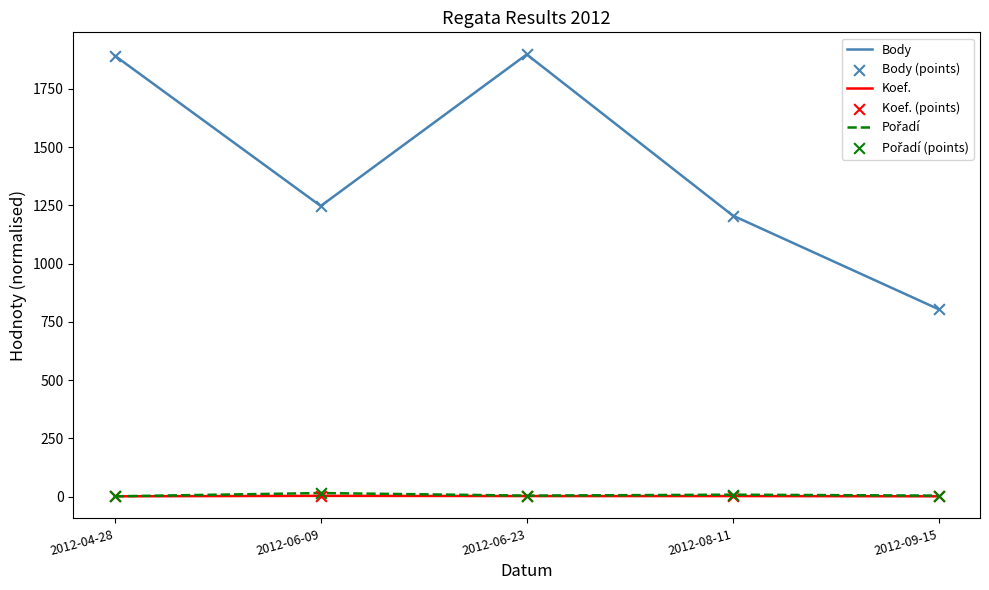

Which series has the largest total across all categories?

Body